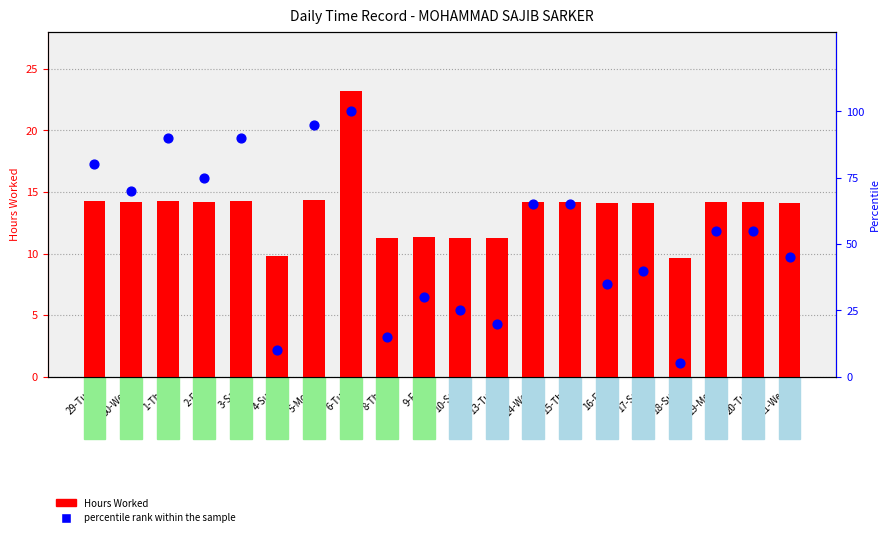

Which series has the largest total across all categories?

percentile rank within the sample